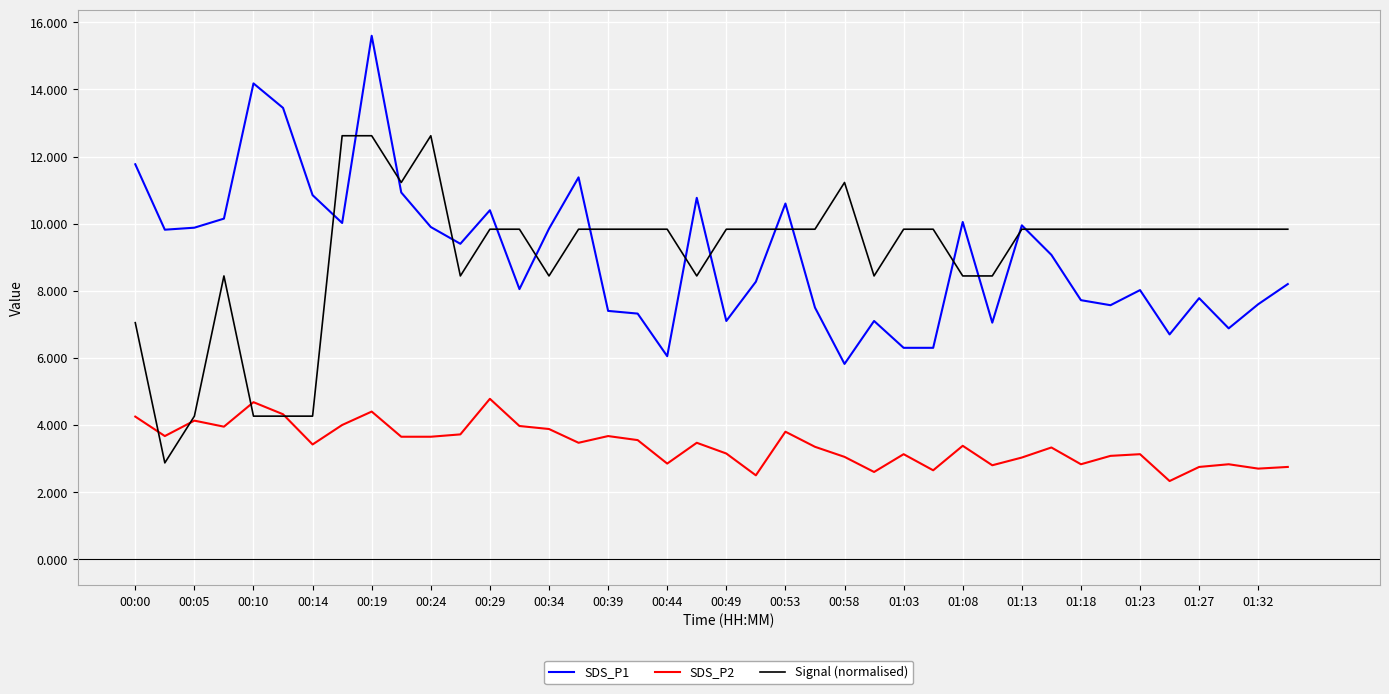

True or false: SDS_P2 and SDS_P1 cross at least once.

False